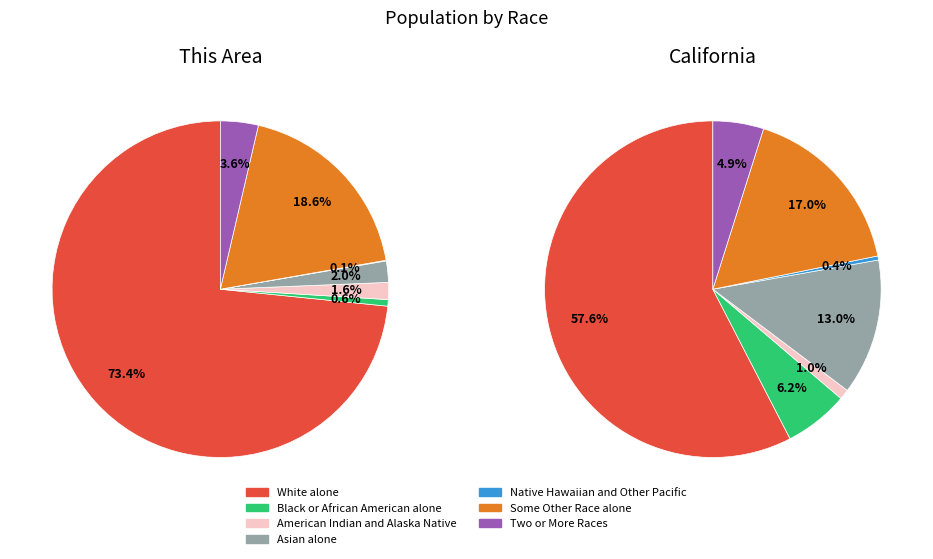

Which category accounts for the majority?

White alone